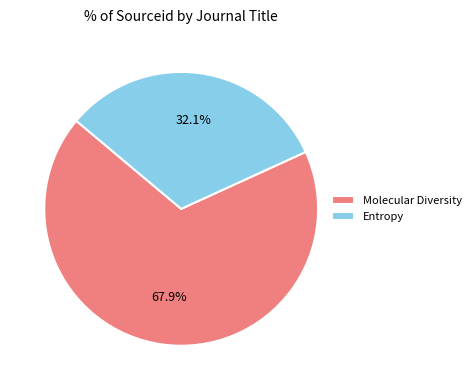

Do Molecular Diversity and Entropy together represent more than half of the pie?

Yes